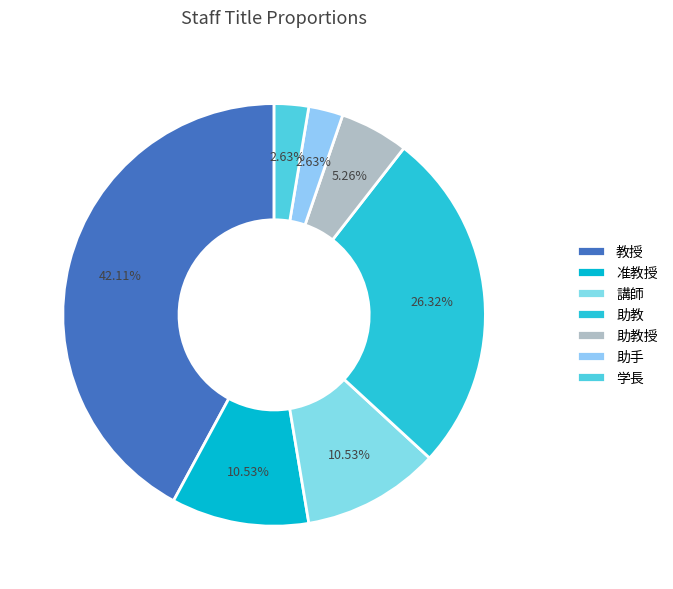

Is there any slice that represents more than half of the pie?

No